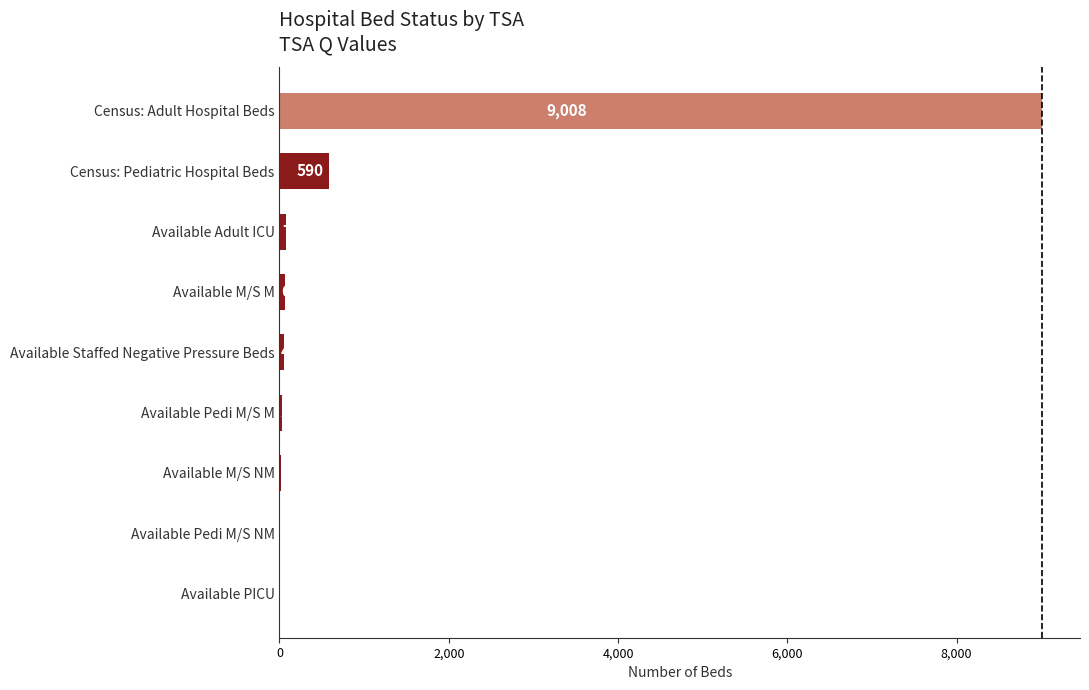

The value at Available Adult ICU is 78. True or false?

True